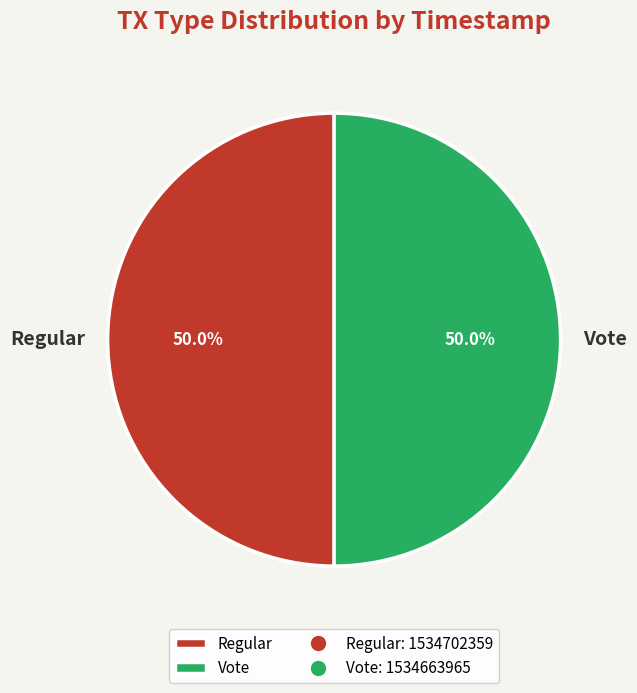

What is the total percentage of Regular and Vote?

100.0%